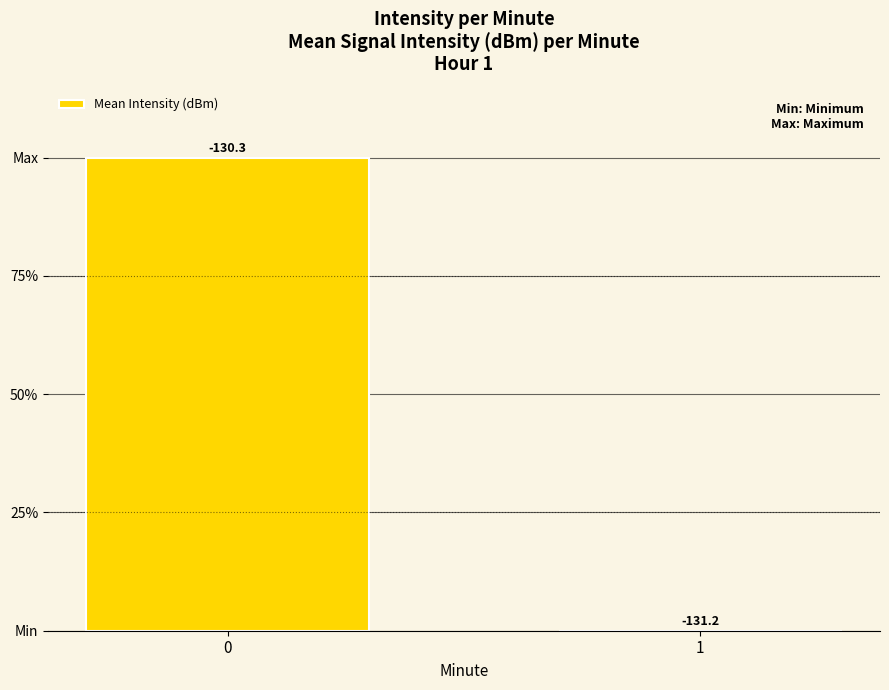

Are the bars horizontal?

No